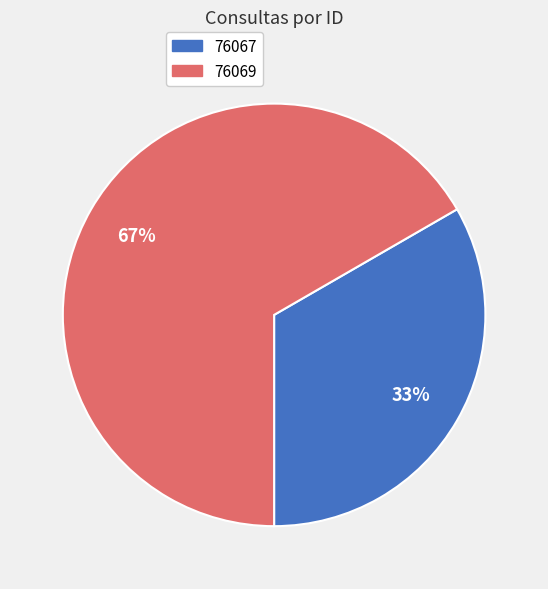

The 76067 slice represents 48% of the pie. True or false?

False